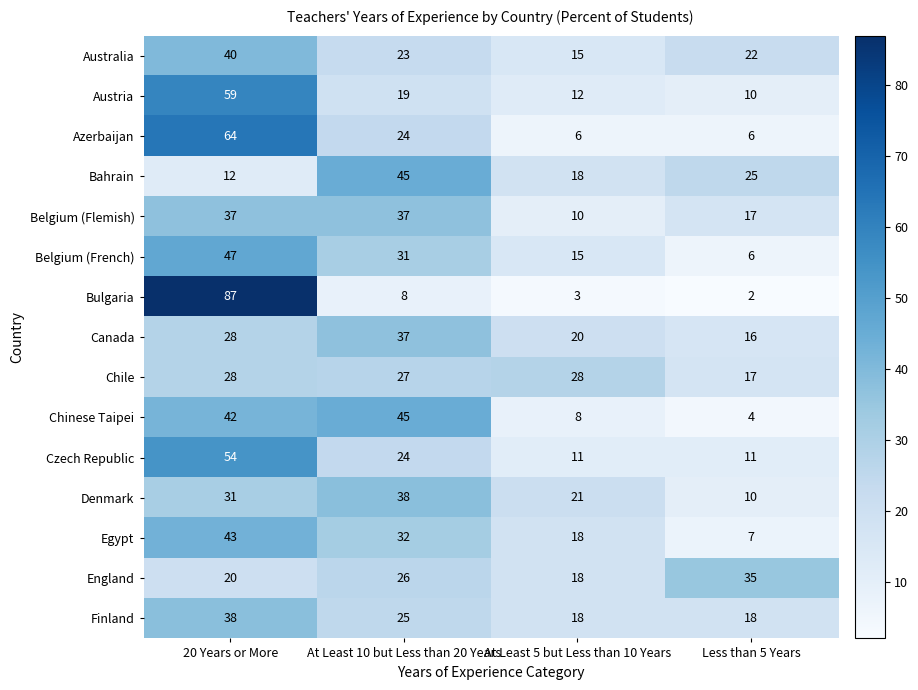

Rank the categories by Australia value from lowest to highest.

At Least 5 but Less than 10 Years, Less than 5 Years, At Least 10 but Less than 20 Years, 20 Years or More